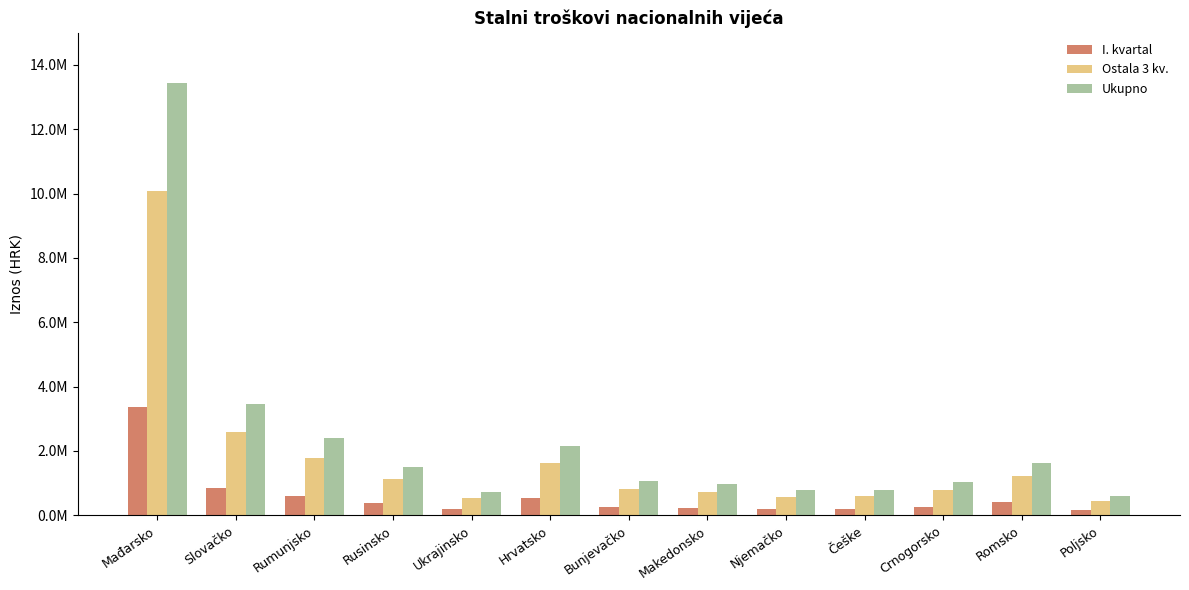

Reading right to left, what are all the values shown in this chart?

I. kvartal: 148150	407300	256600	198400	192400	239150	267350	538350	181950	374700	597550	862250	3357850
Ostala 3 kv.: 444450	1221900	769800	595200	577200	717450	802050	1615050	545850	1124100	1792650	2586750	10073550
Ukupno: 592600	1629200	1026400	793600	769600	956600	1069400	2153400	727800	1498800	2390200	3449000	13431400